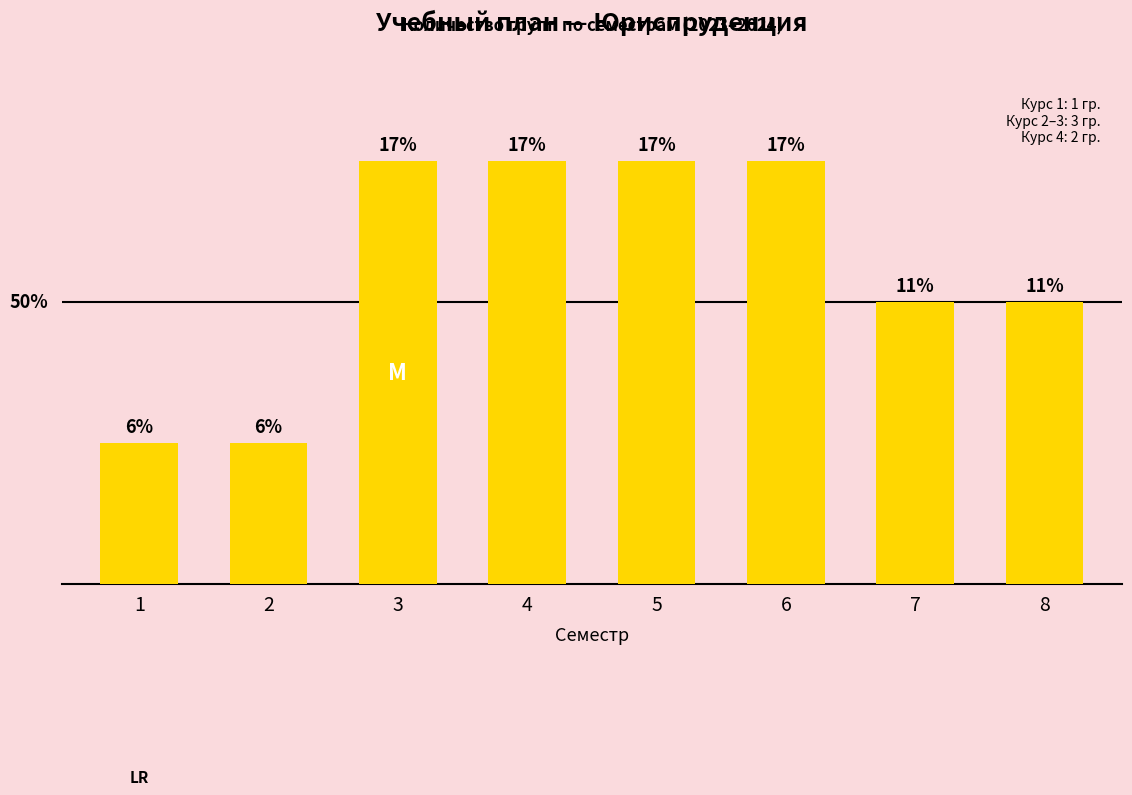

Read the value at 8.

2